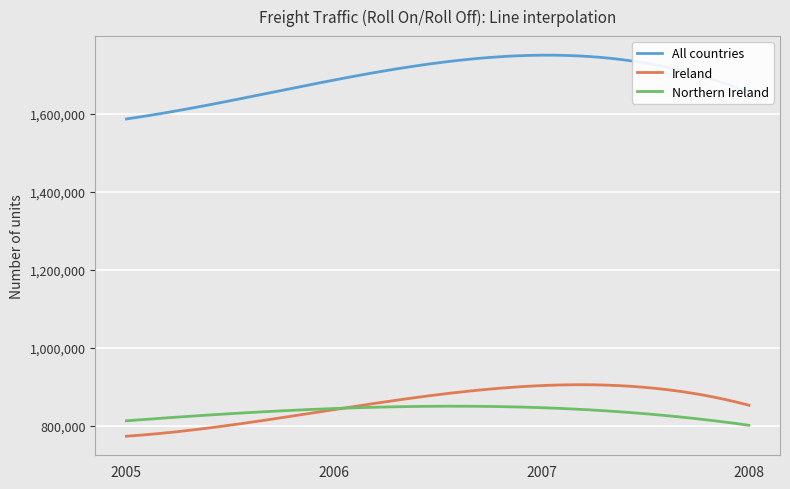

Which series has the largest total across all categories?

All countries